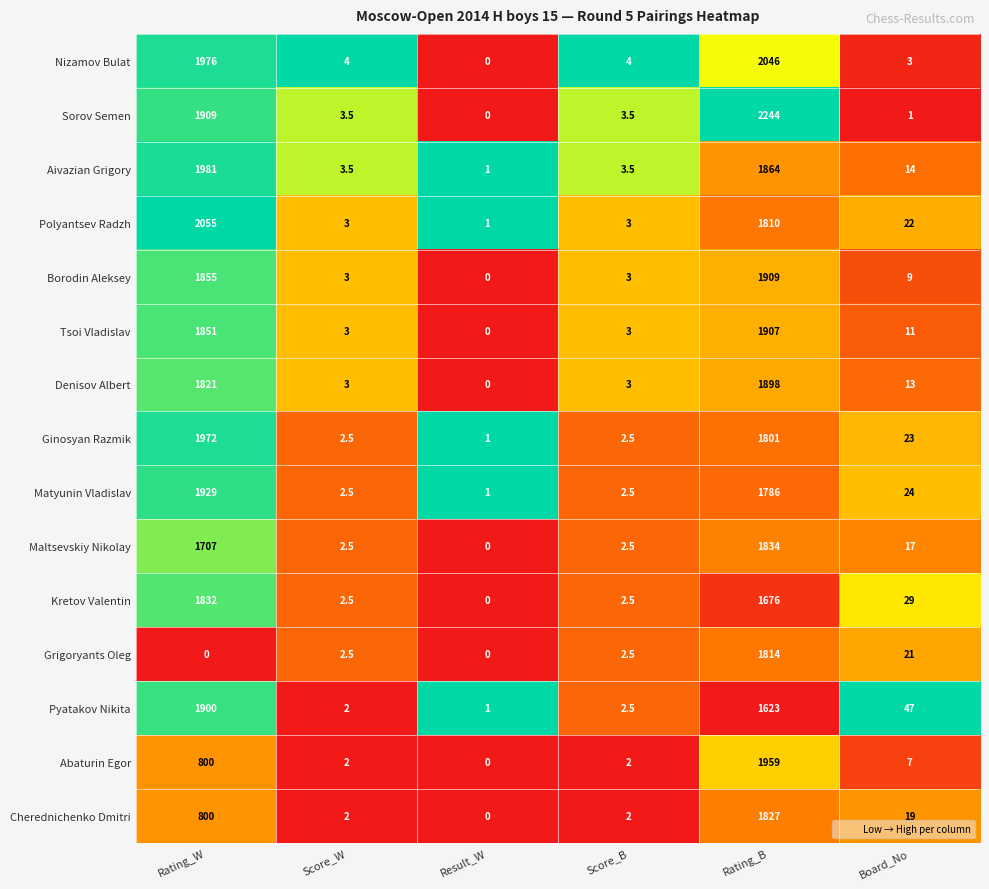

What is the greatest value displayed?

2244.0